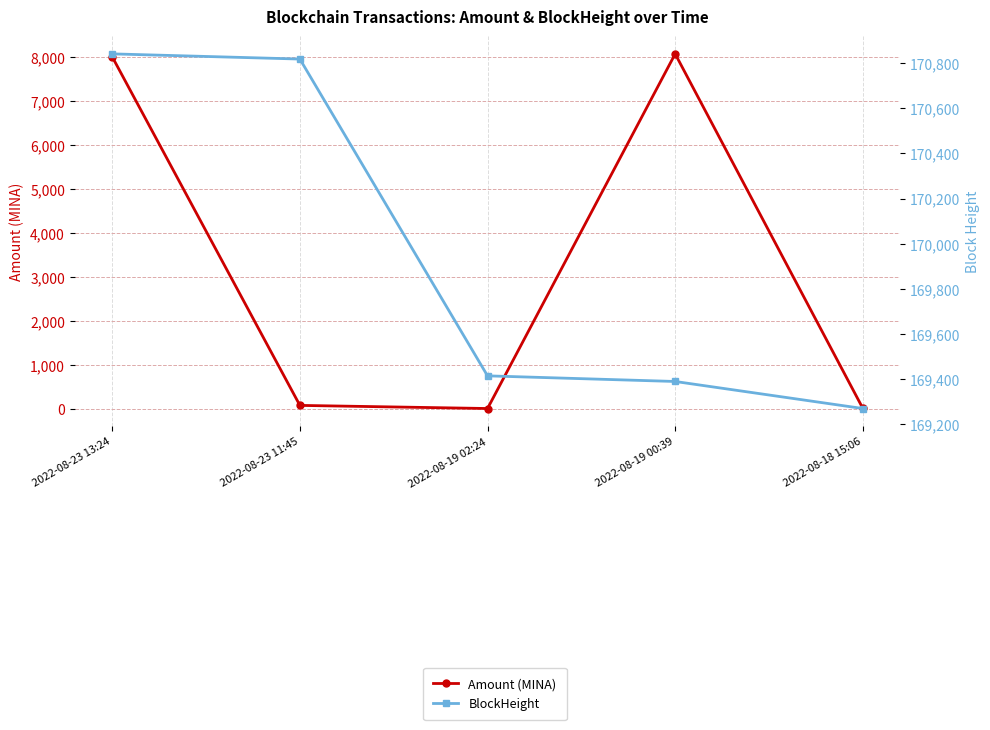

What are all the series names shown in the legend?

Amount (MINA), BlockHeight